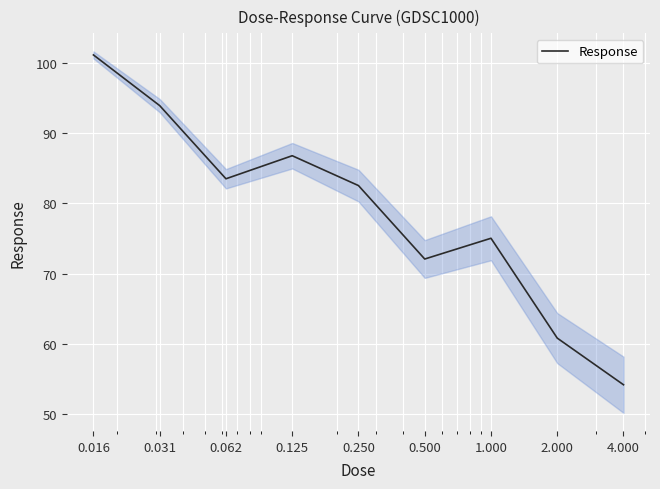

What is the sum of all values?

709.8